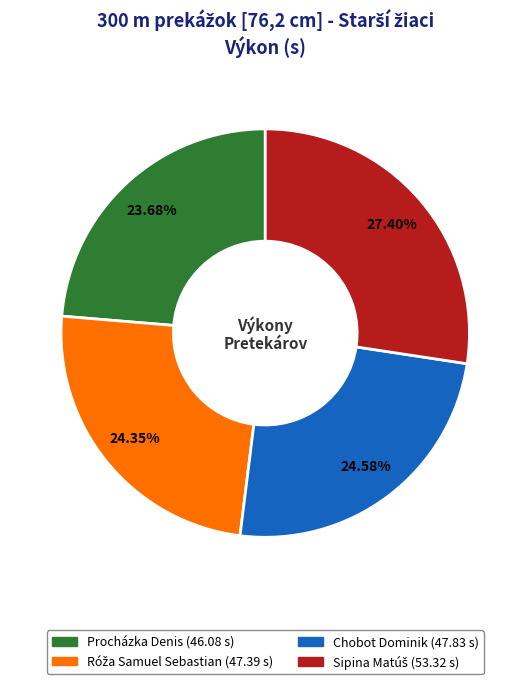

What percentage is the Procházka Denis slice, to the nearest percent?

24%